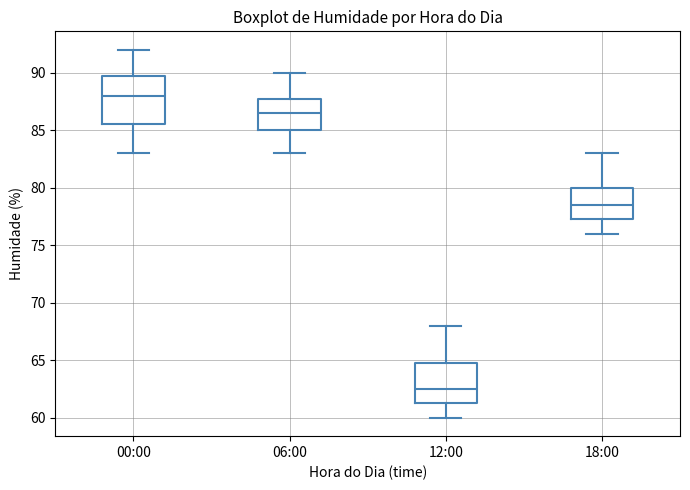

Where is the upper edge of the box for 18:00 on the y-axis? The values are not printed on the chart, so give them approximately, as read against the axis.

80.0